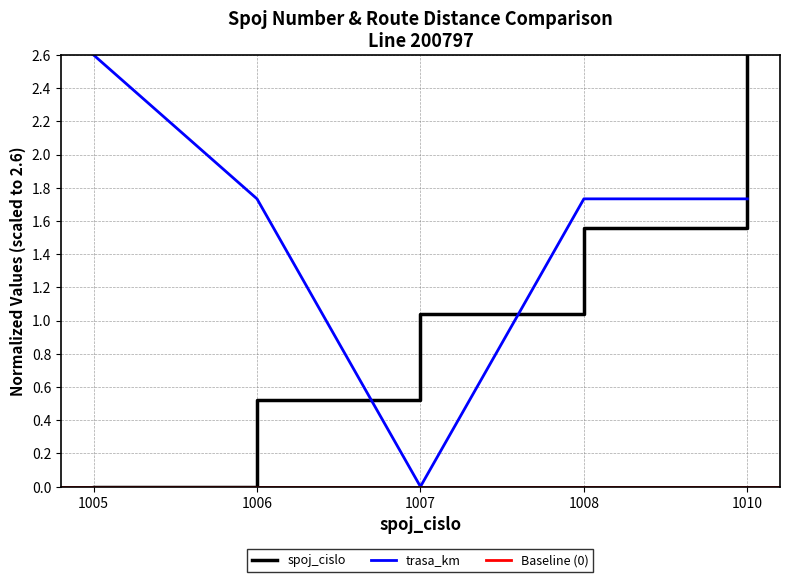

Where does the trasa_km series first go above 1?

1005